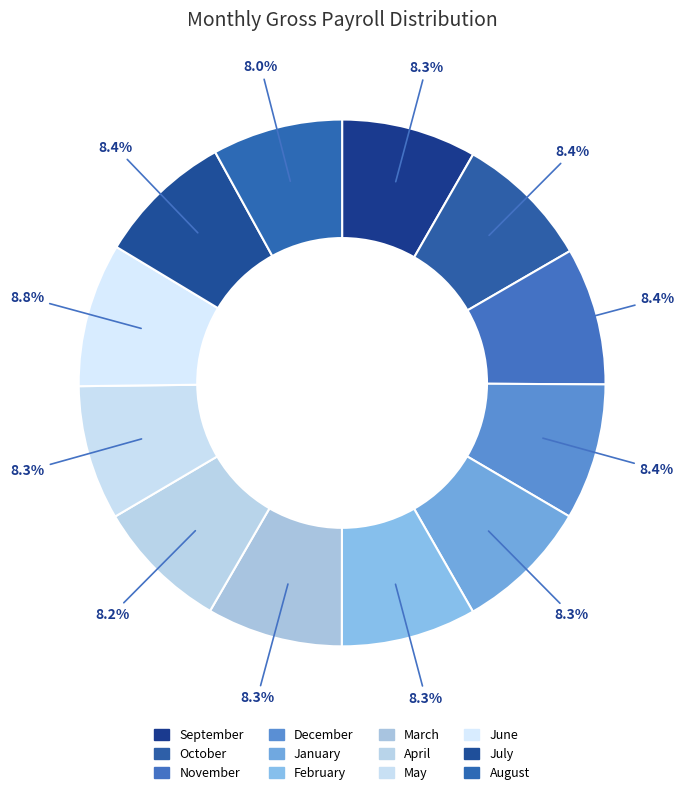

Count the number of slices in the pie.

12